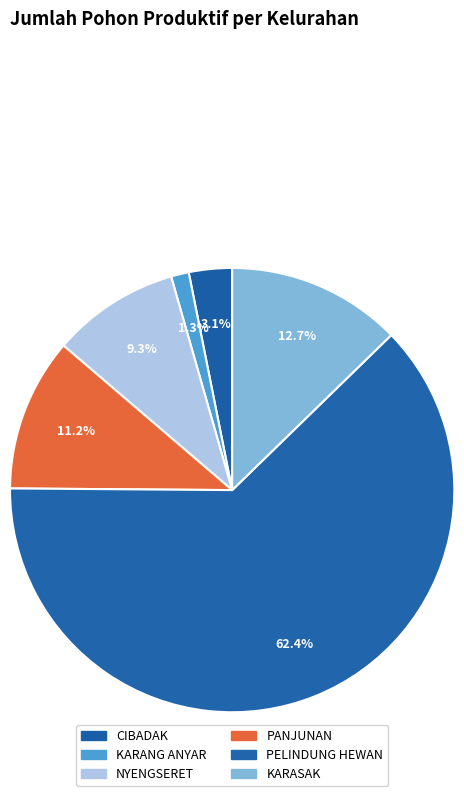

Is it true that KARANG ANYAR is 1% of the pie?

True